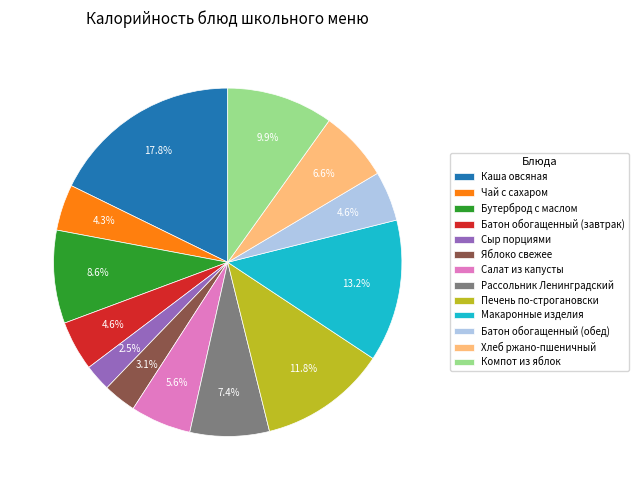

To the nearest percent, what percentage of the pie is Батон обогащенный (обед)?

5%